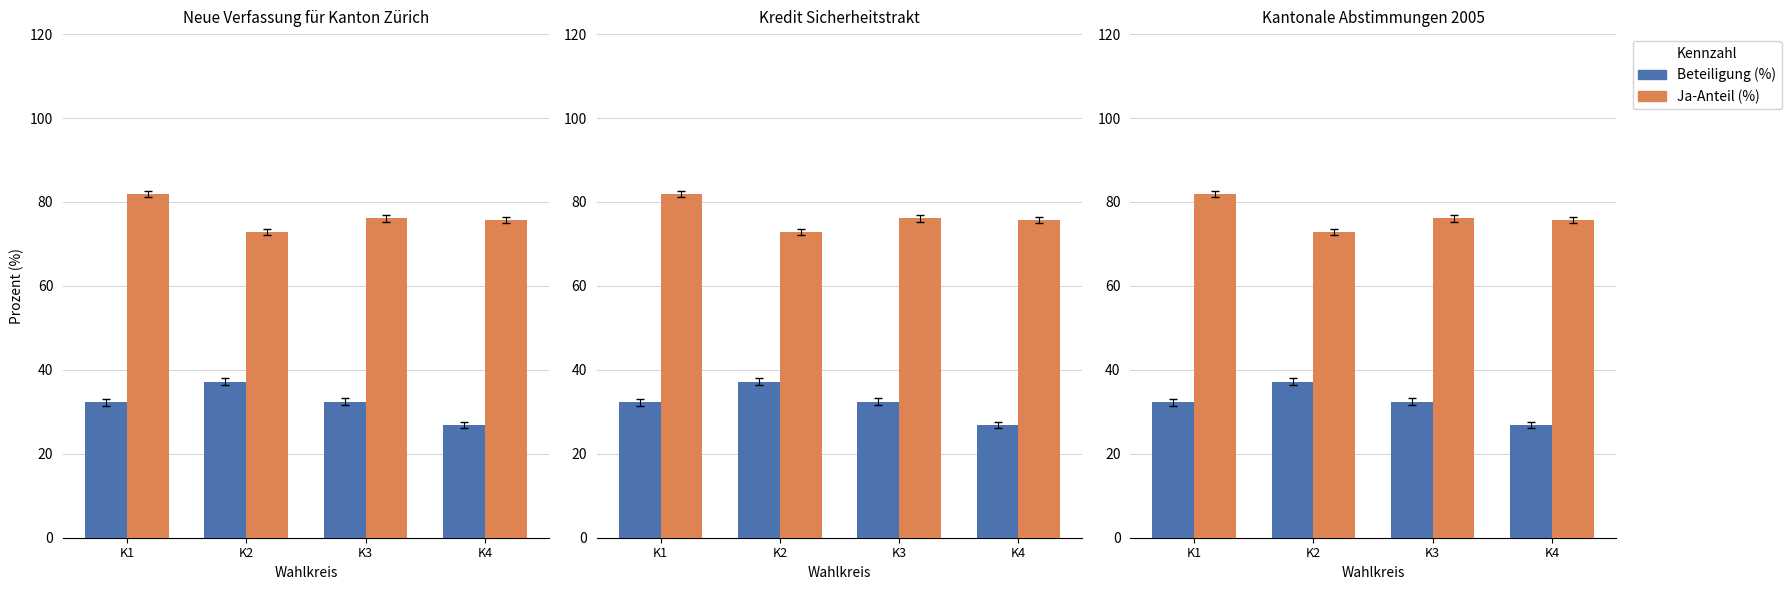

At how many categories does at least one series exceed 69?

4